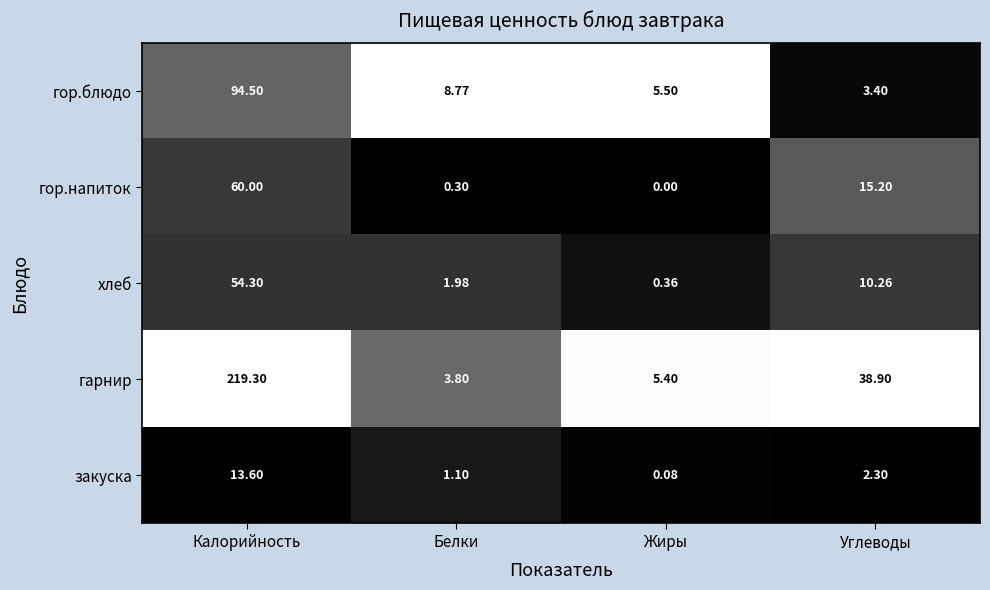

How many series are shown in this chart?

5